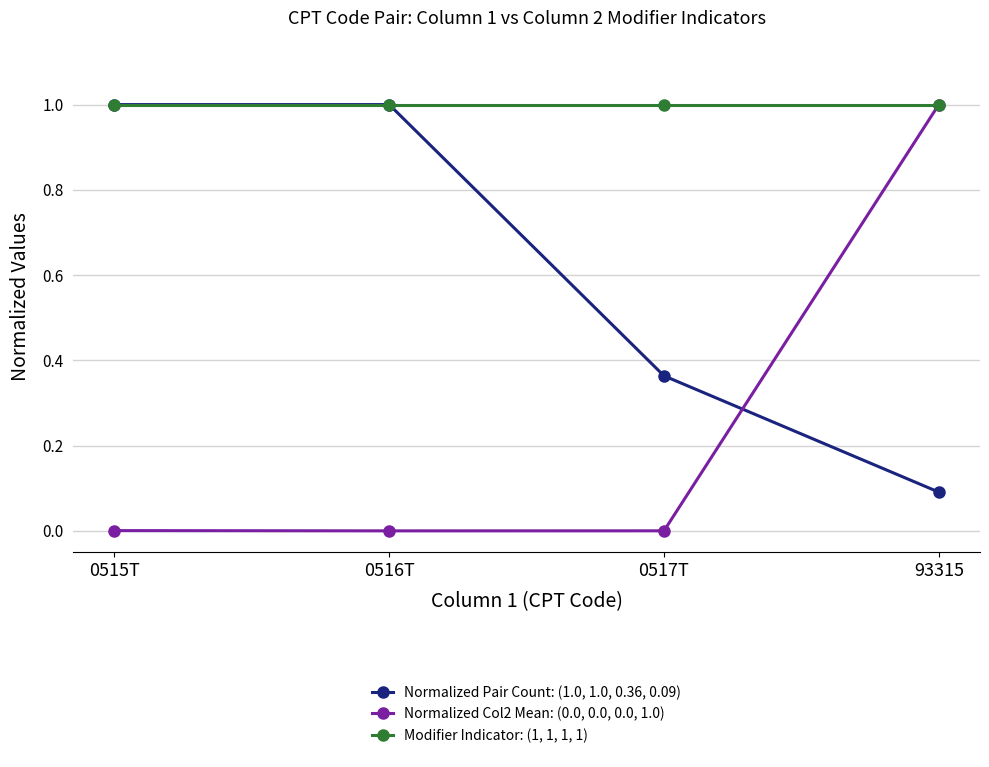

True or false: Normalized Pair Count: (1.0, 1.0, 0.36, 0.09) has a value of 1.4 at 0516T.

False